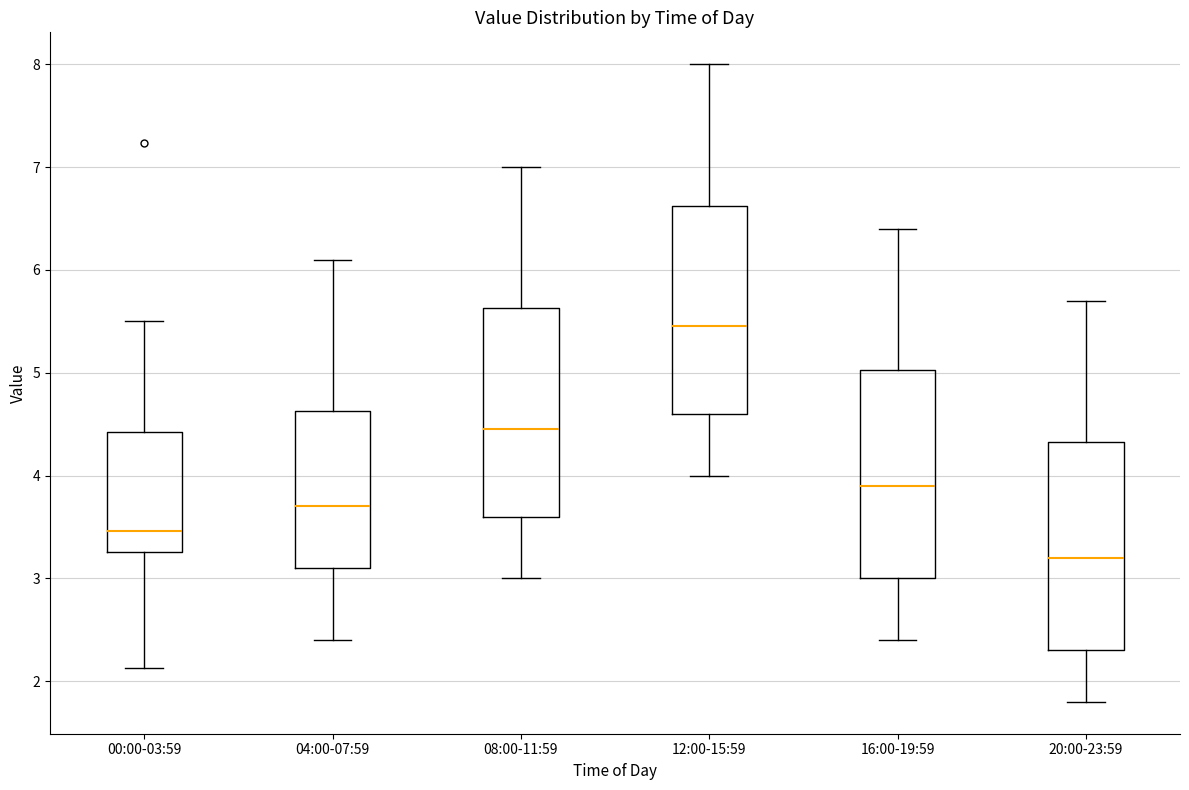

Reading left to right, transcribe this box plot: for each box, give where its median line is, the range the box spans, and where its two whiskers end, as read against the y-axis. The values are not printed on the chart, so give them approximately, as read against the axis.

00:00-03:59: median 3.5, box 3.3 to 4.4, whiskers 2.1 to 5.5
04:00-07:59: median 3.7, box 3.1 to 4.6, whiskers 2.4 to 6.1
08:00-11:59: median 4.5, box 3.6 to 5.6, whiskers 3.0 to 7.0
12:00-15:59: median 5.5, box 4.6 to 6.6, whiskers 4.0 to 8.0
16:00-19:59: median 3.9, box 3.0 to 5.0, whiskers 2.4 to 6.4
20:00-23:59: median 3.2, box 2.3 to 4.3, whiskers 1.8 to 5.7